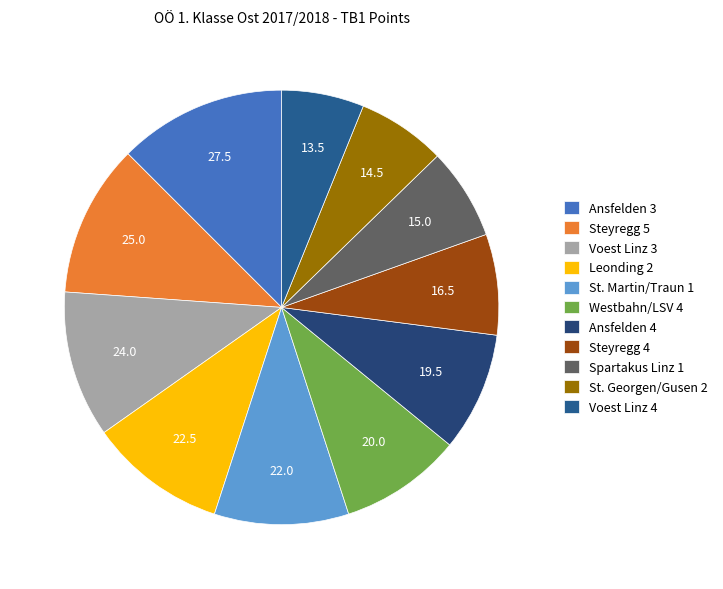

Count the number of slices in the pie.

11